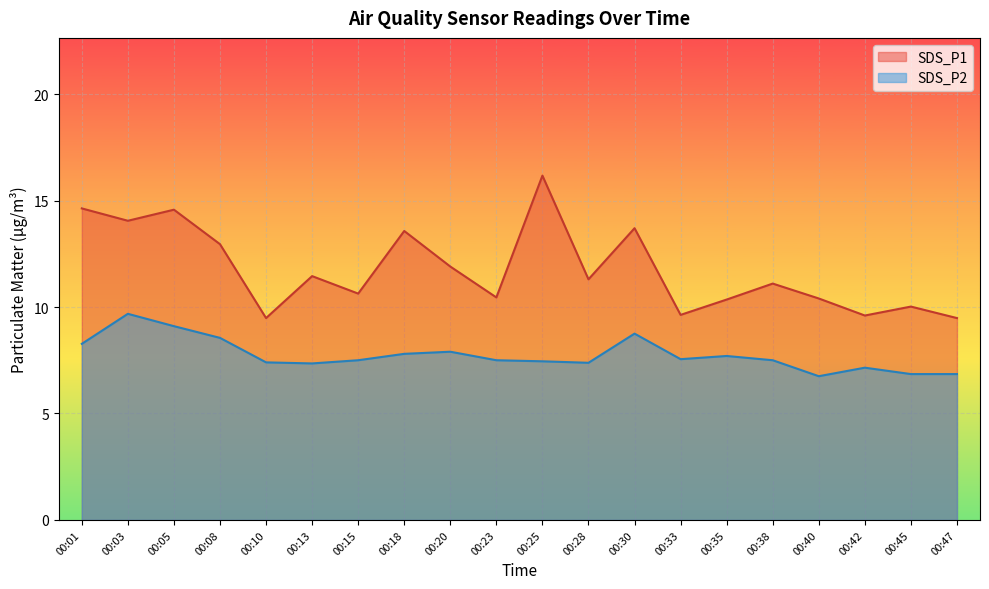

Where is SDS_P1 nearest to the value 12?

00:20